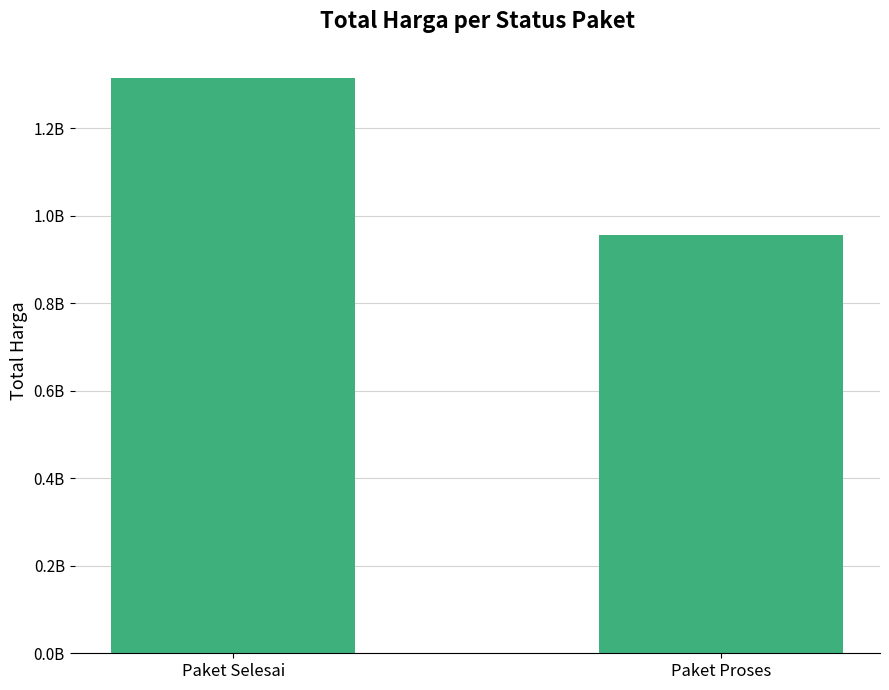

Which category has the highest value across all series?

Paket Selesai